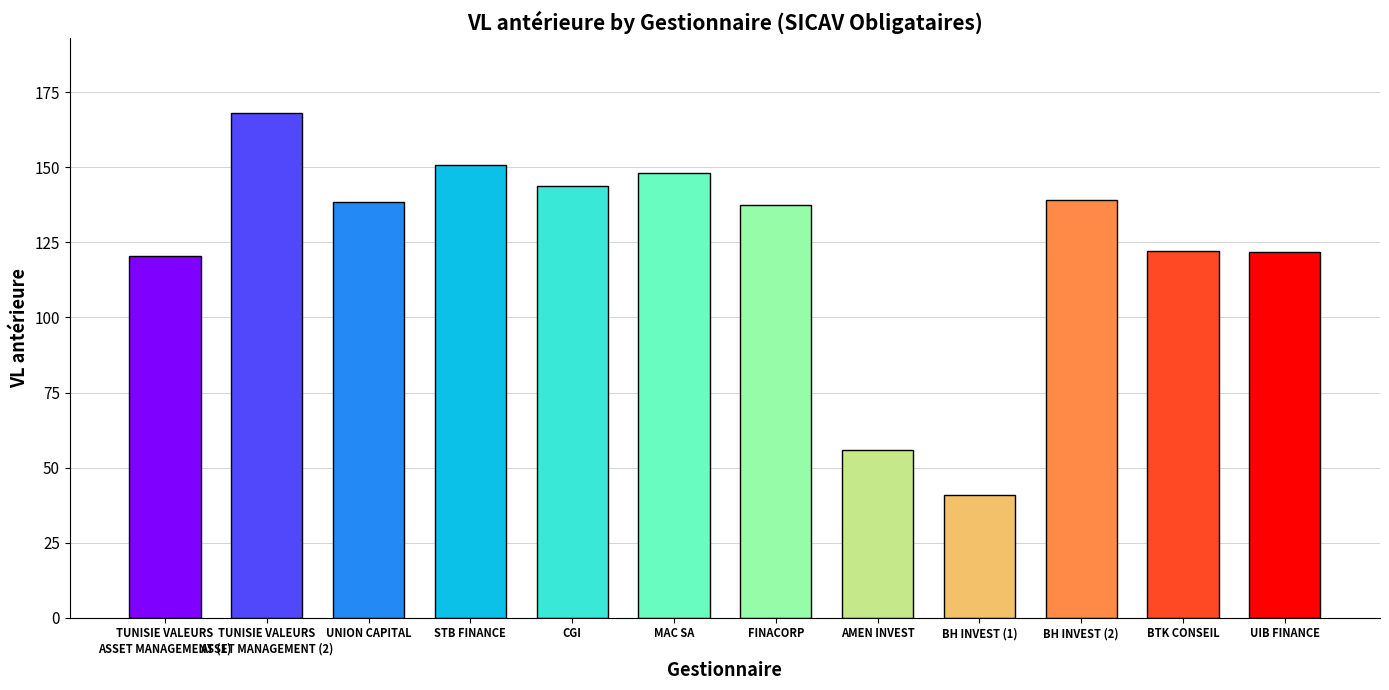

The chart shows a value of 137.4 at FINACORP. True or false?

True